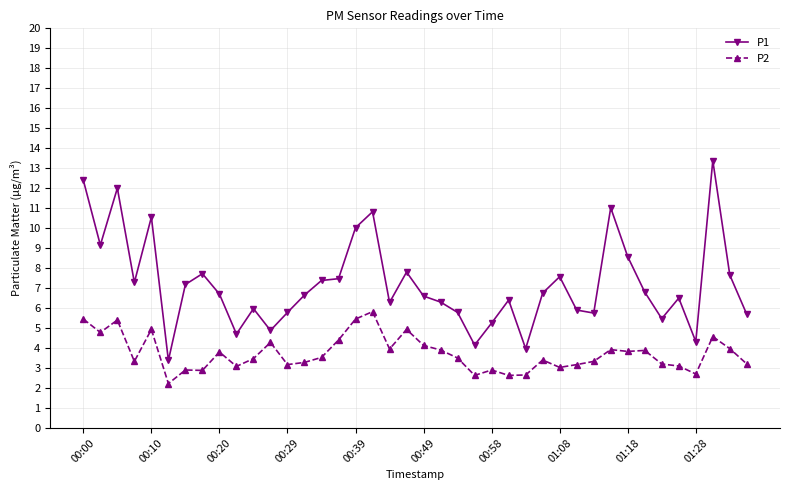

Rank the series by their maximum value, from lowest to highest.

P2, P1